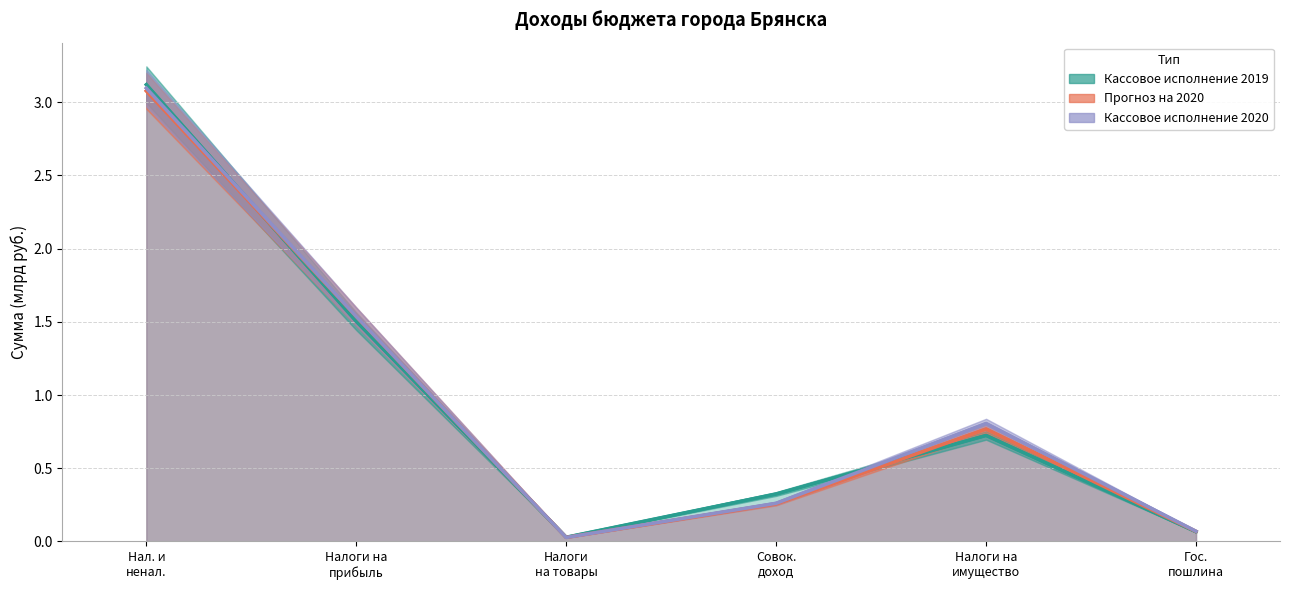

What is the label of the 2nd point from the right?

Налоги на имущество